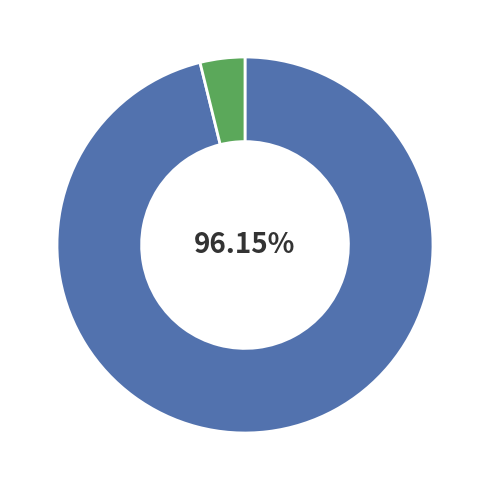

How many slices are in this pie chart?

2